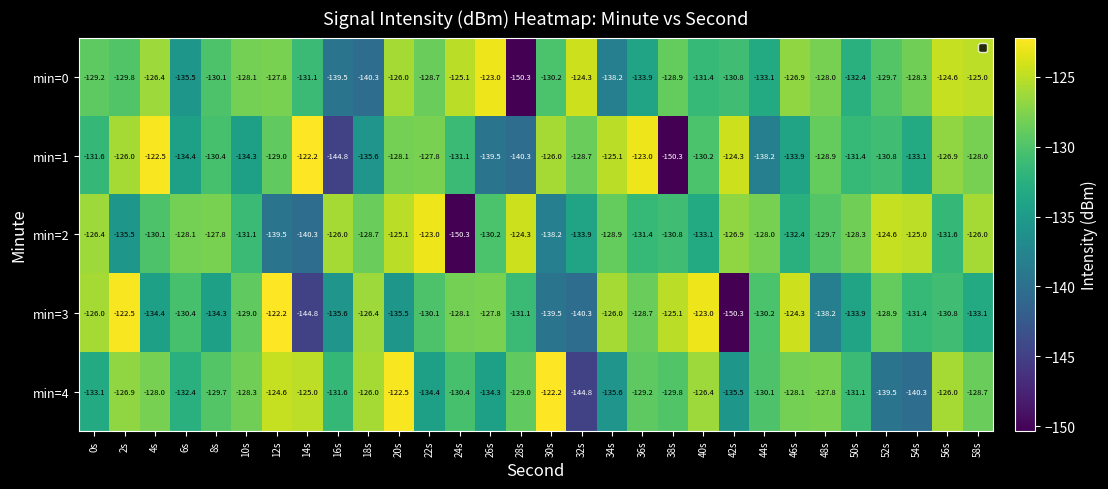

Rank the series at 32s from lowest to highest value.

min=4, min=3, min=2, min=1, min=0